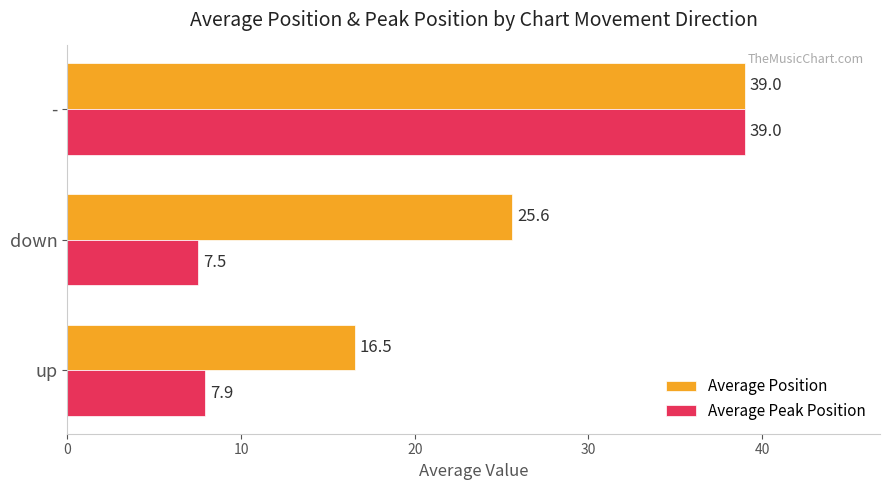

Which series has the largest range (max minus min)?

Average Peak Position